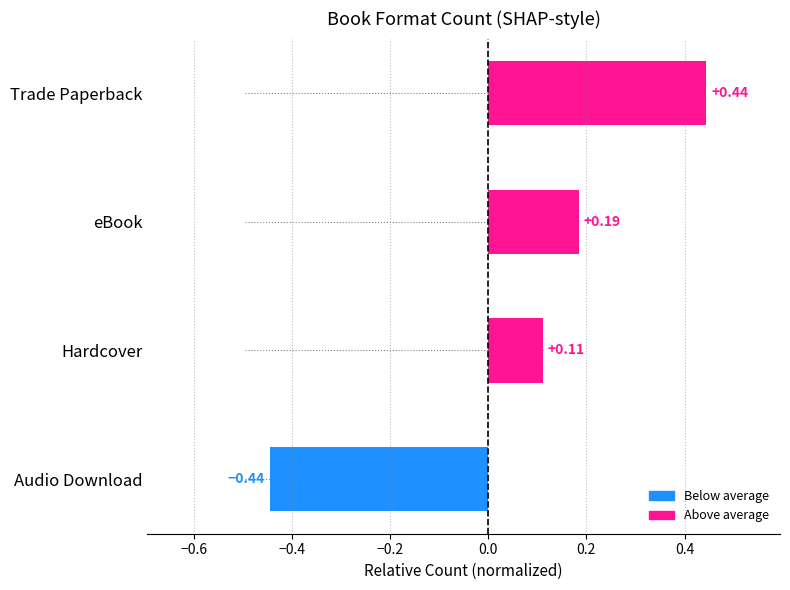

How many values are below 0?

1